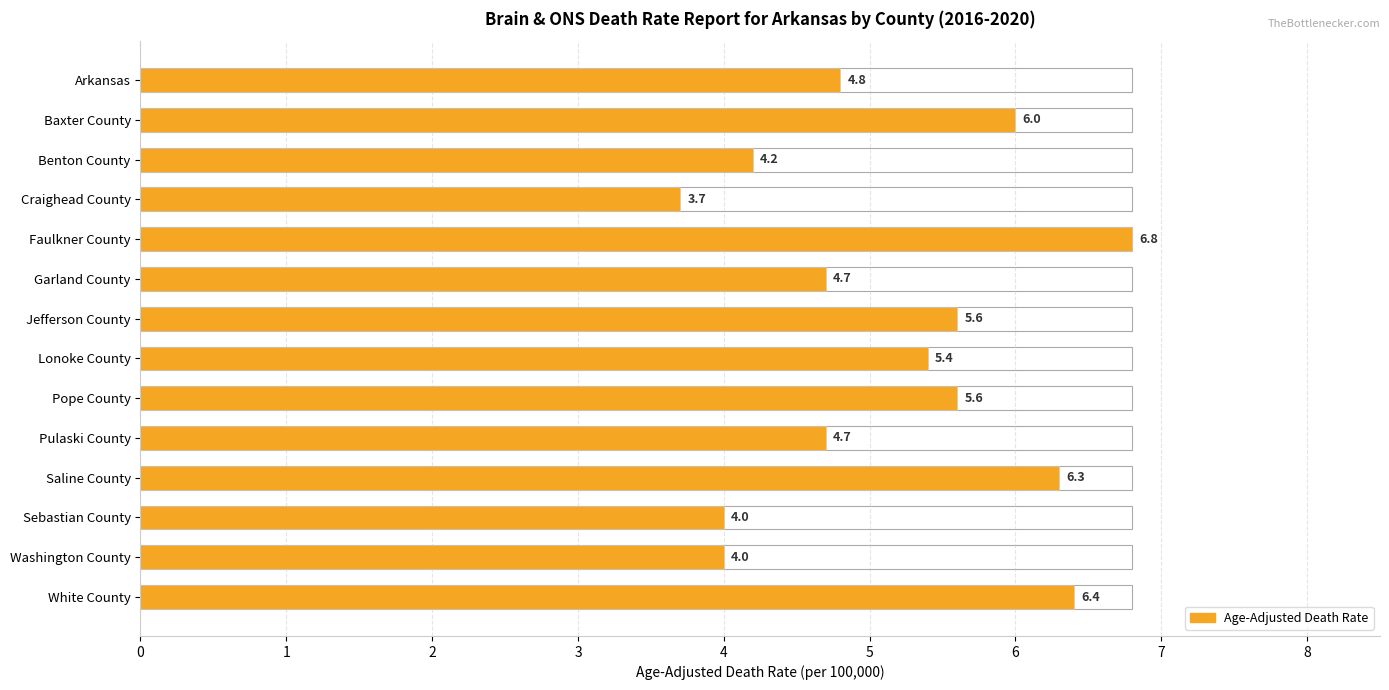

List the labels in order of value, smallest first.

3, 11, 12, 2, 5, 9, 0, 7, 6, 8, 1, 10, 13, 4